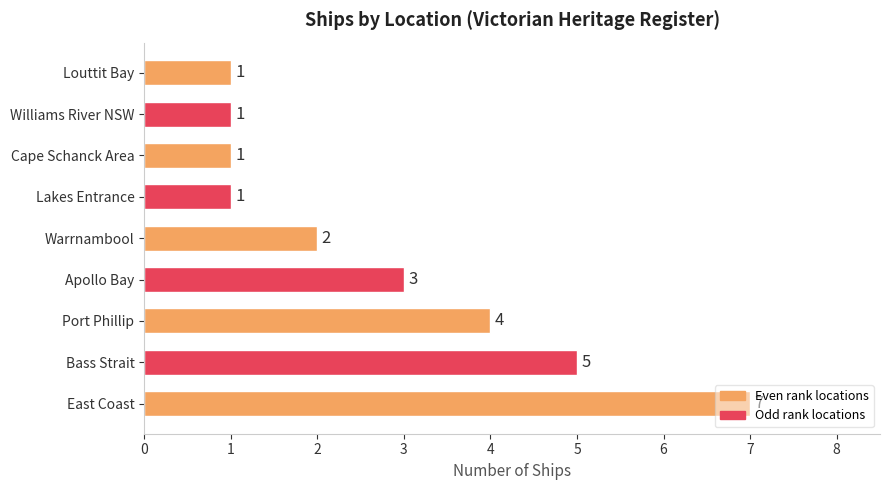

What is the sum of all values?

25